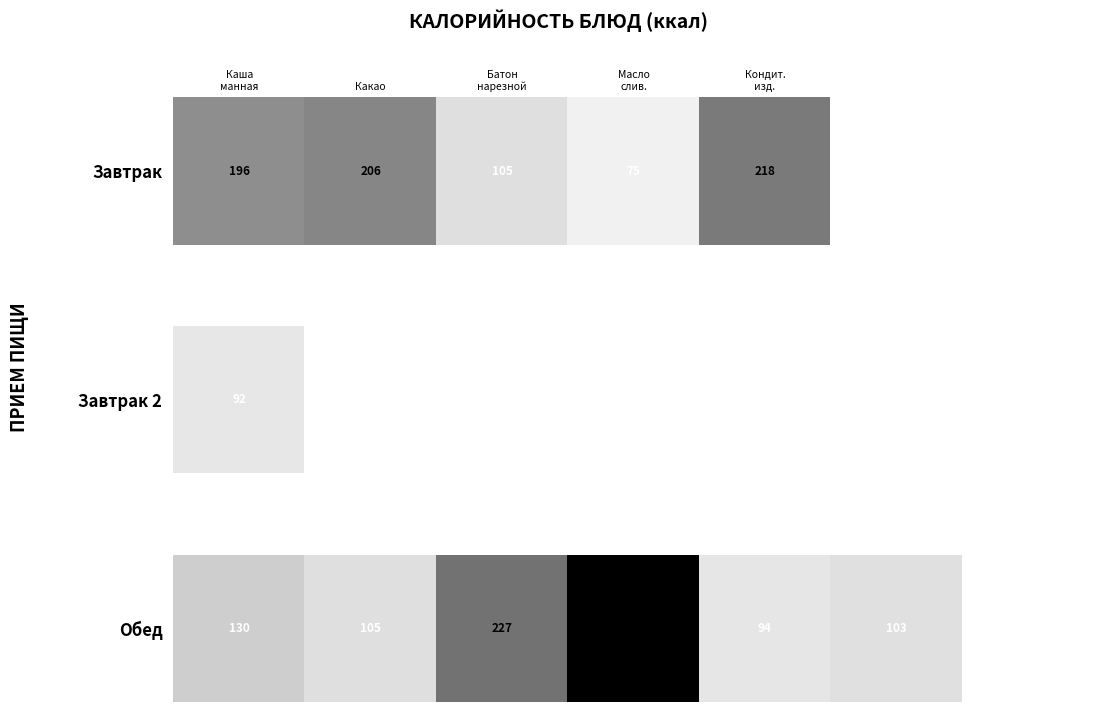

Which label corresponds to the largest value in the chart?

Масло
слив.